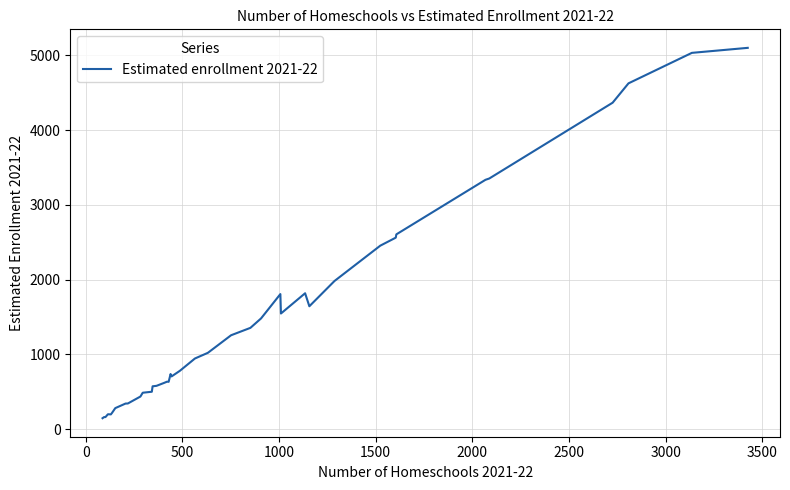

What is the minimum value shown in the chart?

145